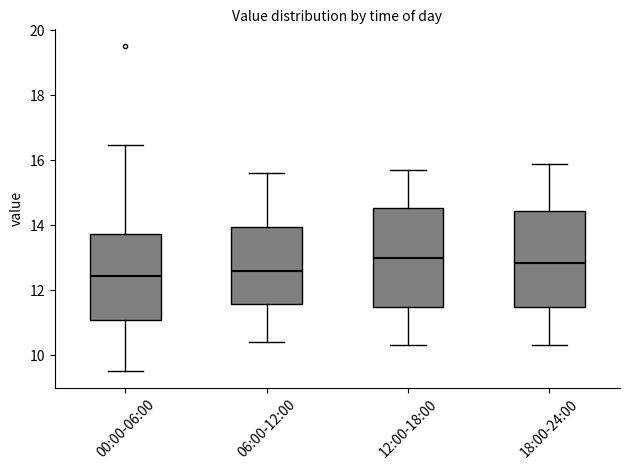

Where does the lower whisker of the box for 18:00-24:00 end on the y-axis? The values are not printed on the chart, so give them approximately, as read against the axis.

10.4